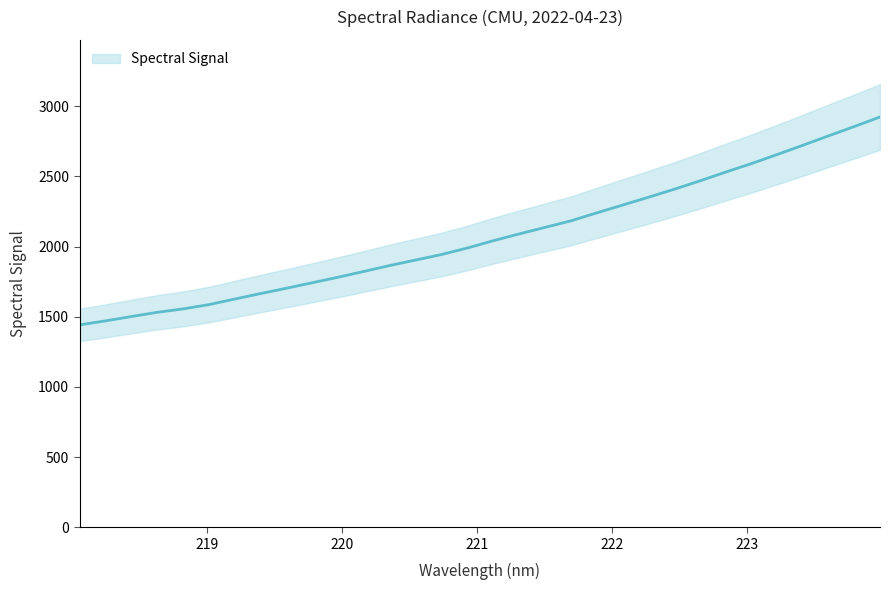

What is the difference between the maximum and minimum values?

1481.0